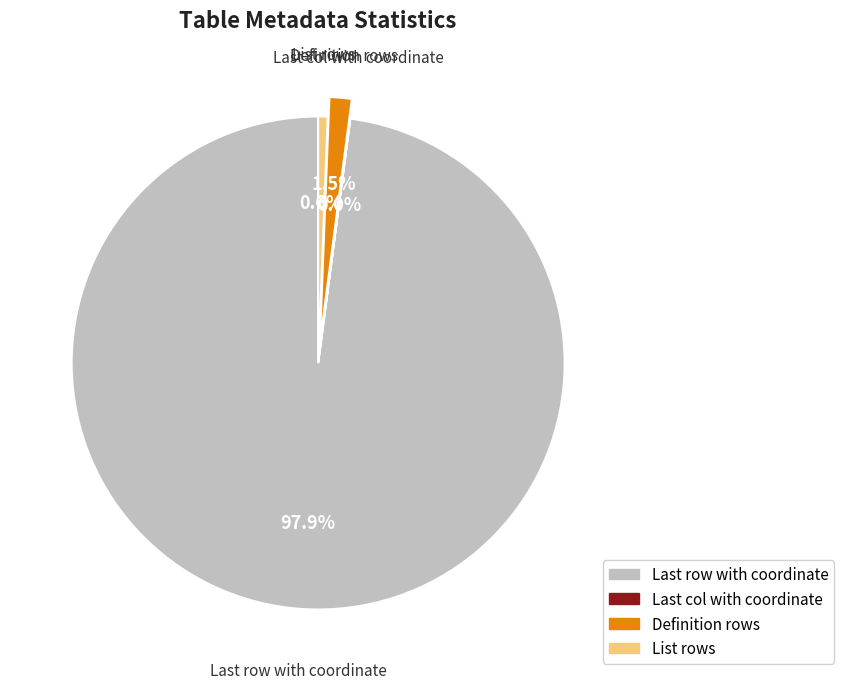

Which slice represents more than half of the pie?

Last row with coordinate